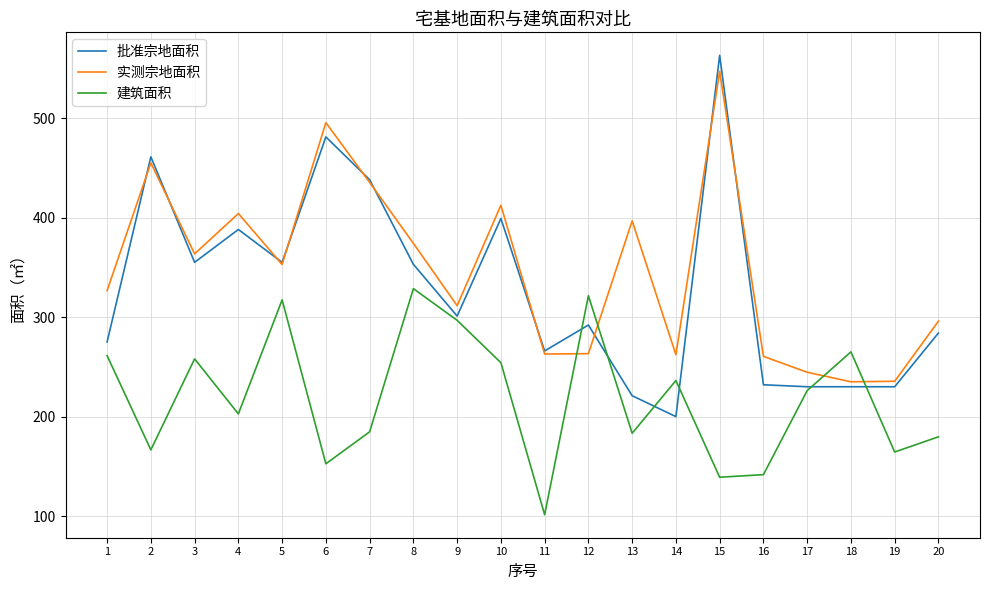

What is the spread (max minus min) of values at 14?

62.2